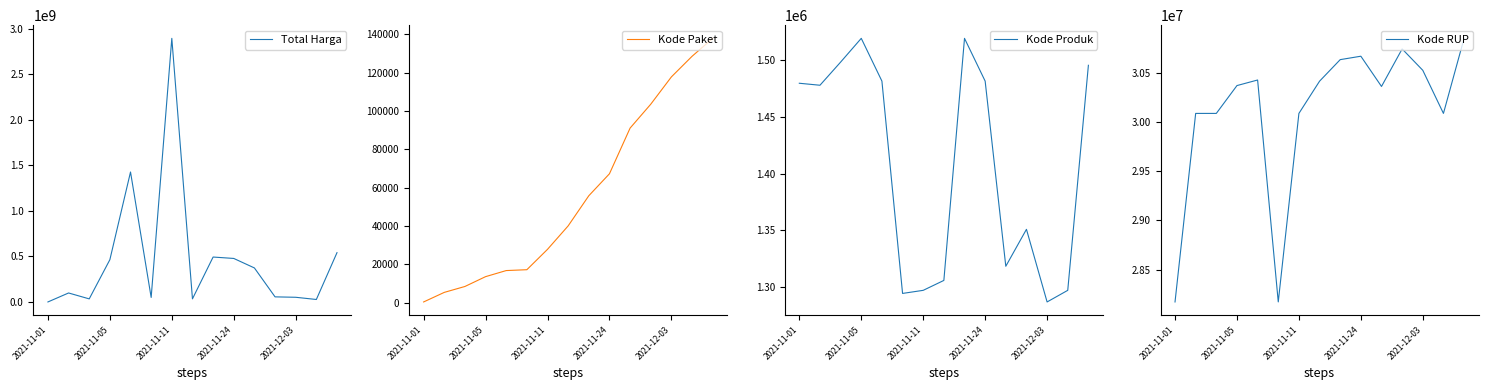

How many data points in Kode Paket are less than 40112?

7